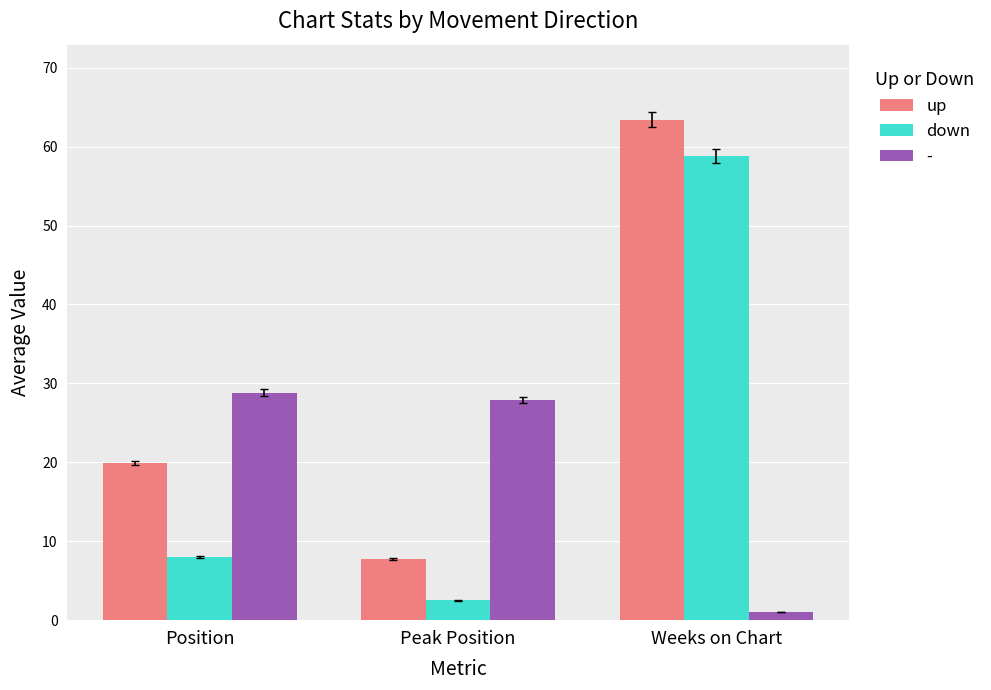

Reading right to left, extract all data points from this chart.

up: Weeks on Chart=63.4	Peak Position=7.8	Position=19.9
down: Weeks on Chart=58.8	Peak Position=2.5	Position=8.0
-: Weeks on Chart=1.0	Peak Position=27.9	Position=28.8